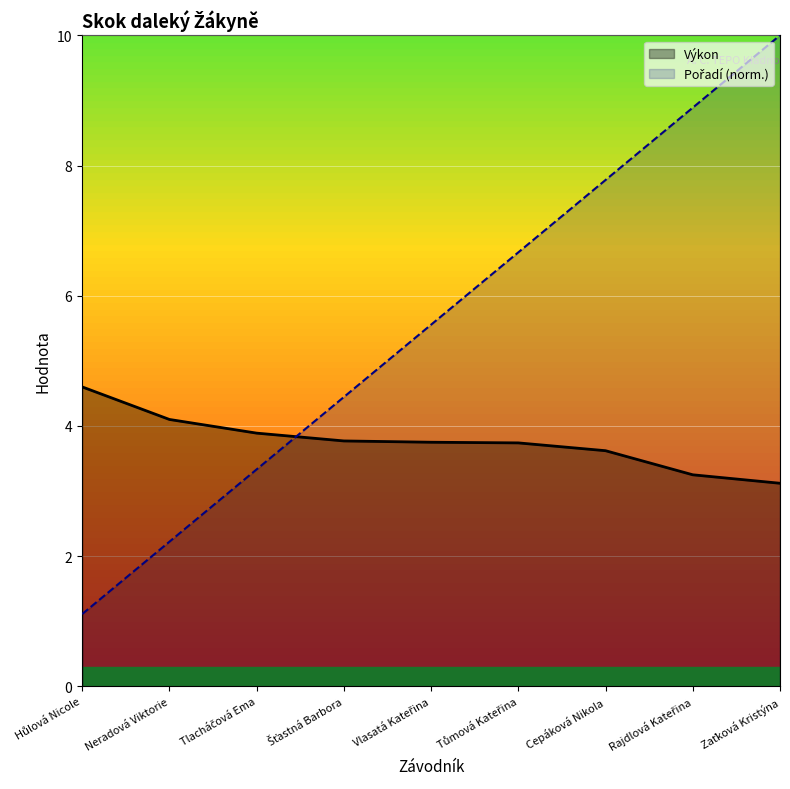

Which has a higher value, Hůlová Nicole or Neradová Viktorie?

Hůlová Nicole